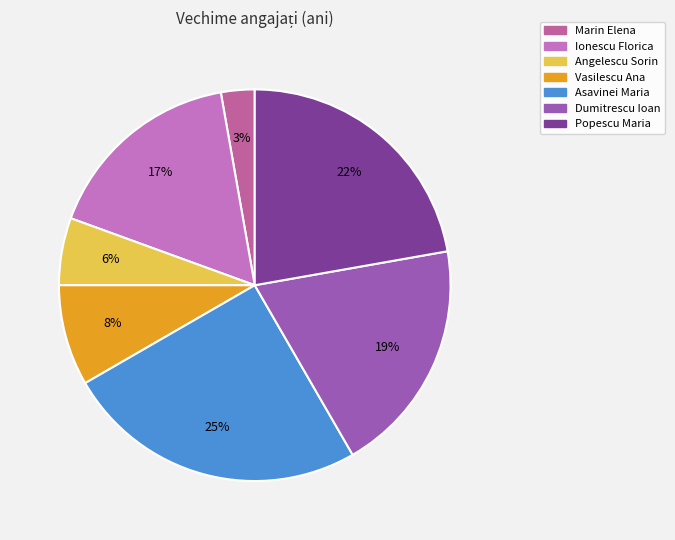

Is Popescu Maria the majority of the pie?

No